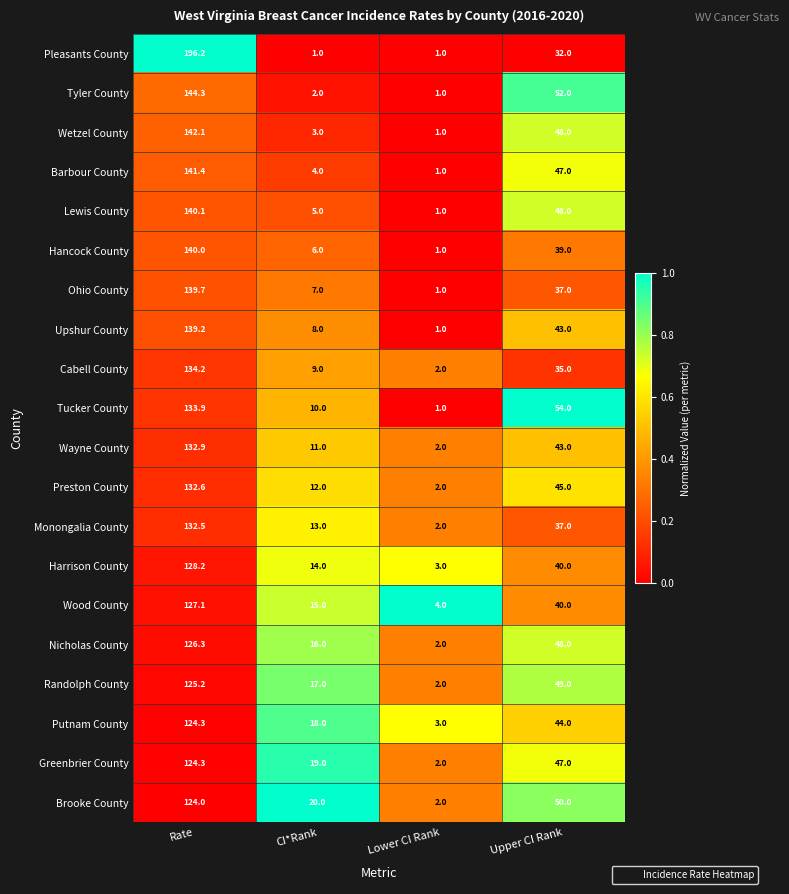

Where is Ohio County nearest to the value 70?

Upper CI Rank